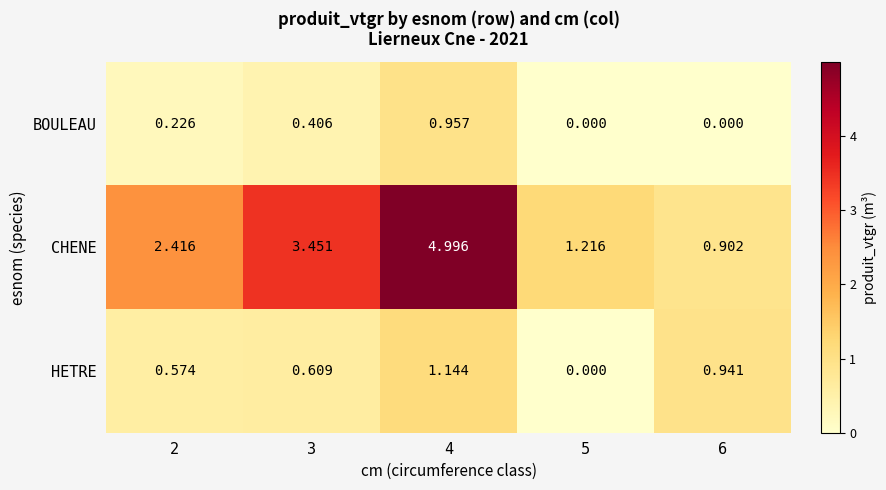

How many categories are shown in the chart?

5